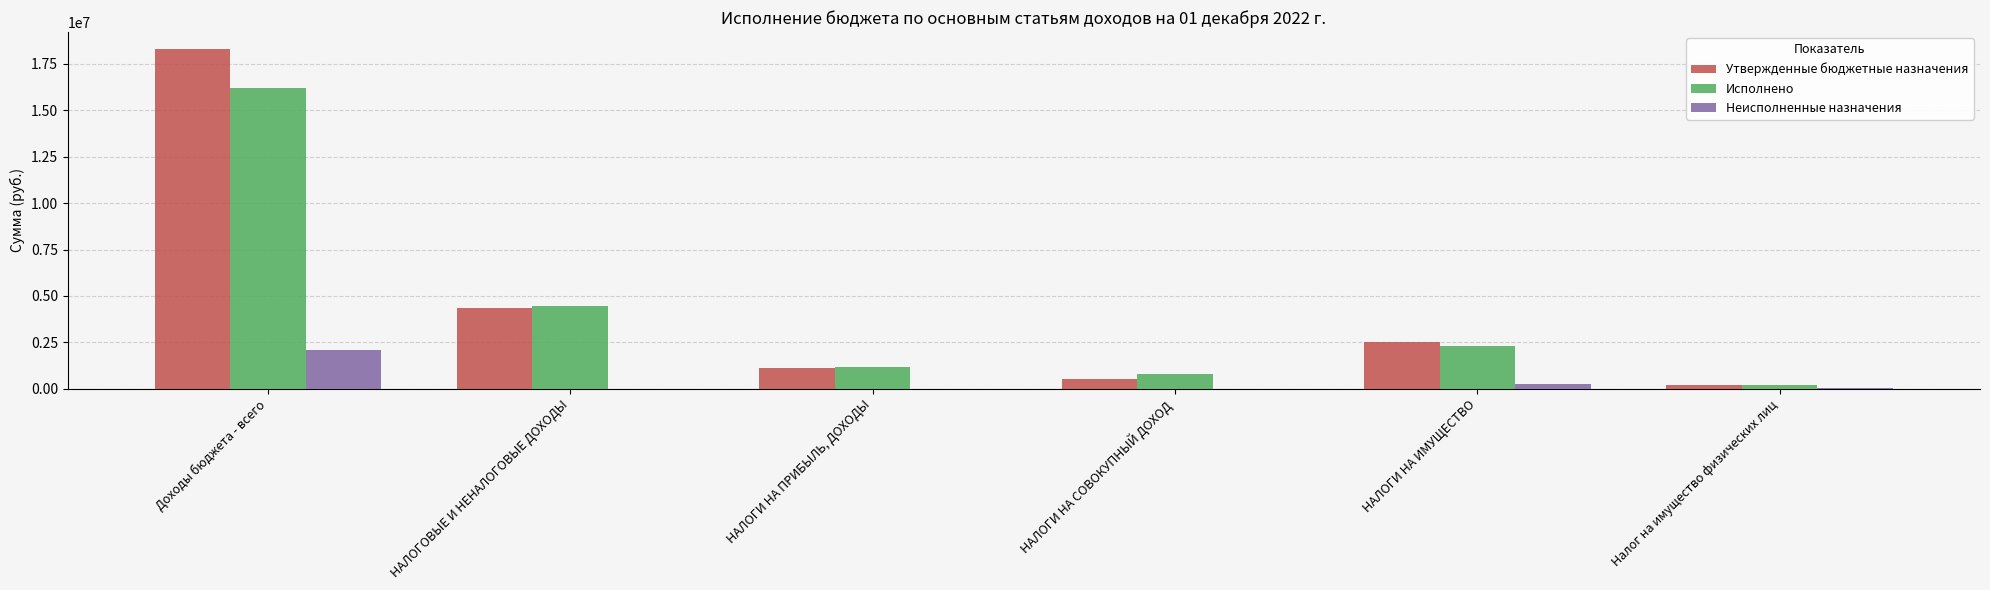

What is the sum of the Утвержденные бюджетные назначения values at НАЛОГИ НА СОВОКУПНЫЙ ДОХОД and НАЛОГИ НА ПРИБЫЛЬ, ДОХОДЫ?

1620000.0